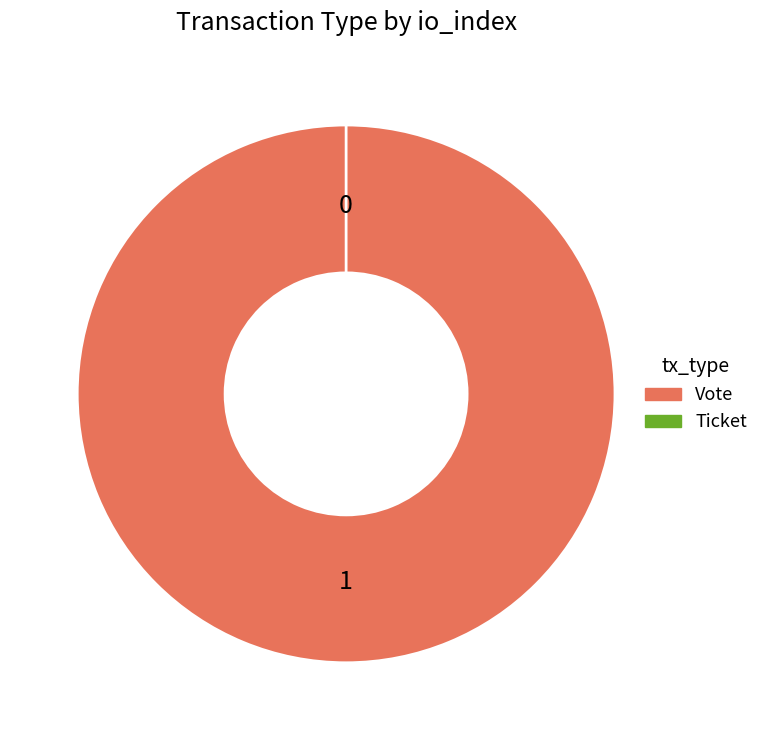

What percentage is NOT represented by Ticket?

100.0%